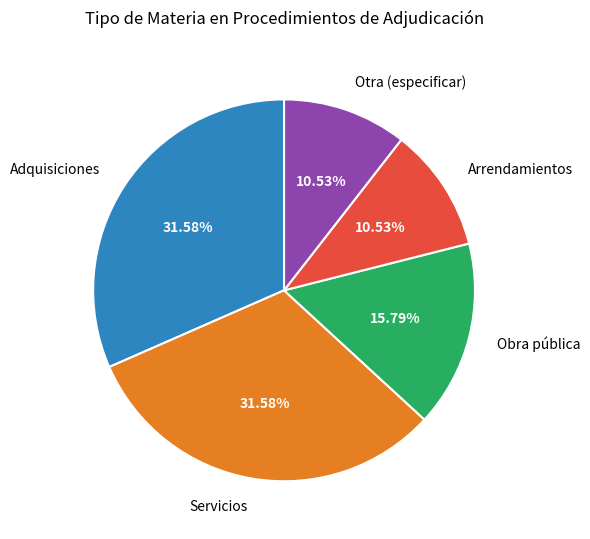

To the nearest percent, what percentage of the pie is Adquisiciones?

32%